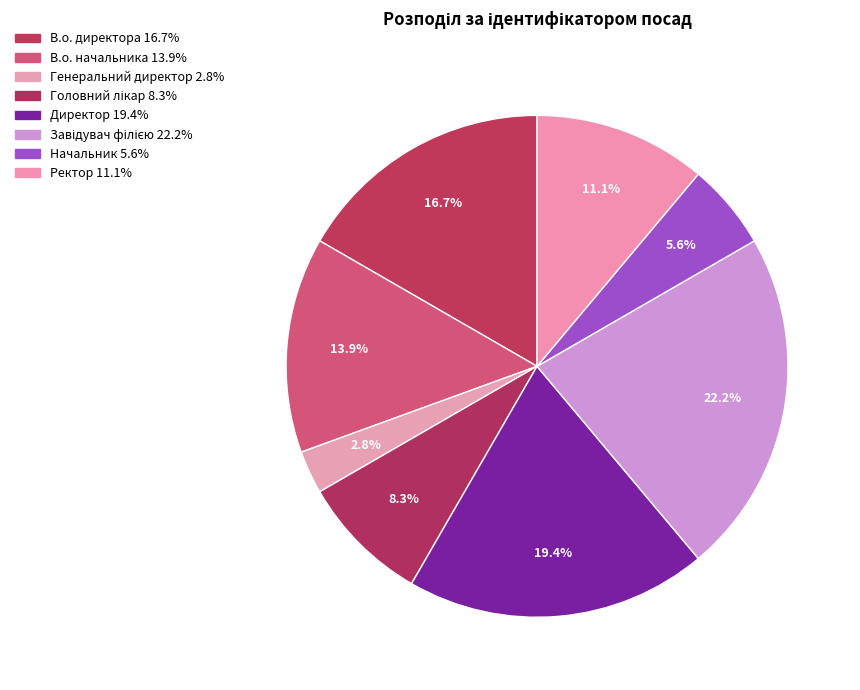

To the nearest percent, what is the average slice percentage?

12%